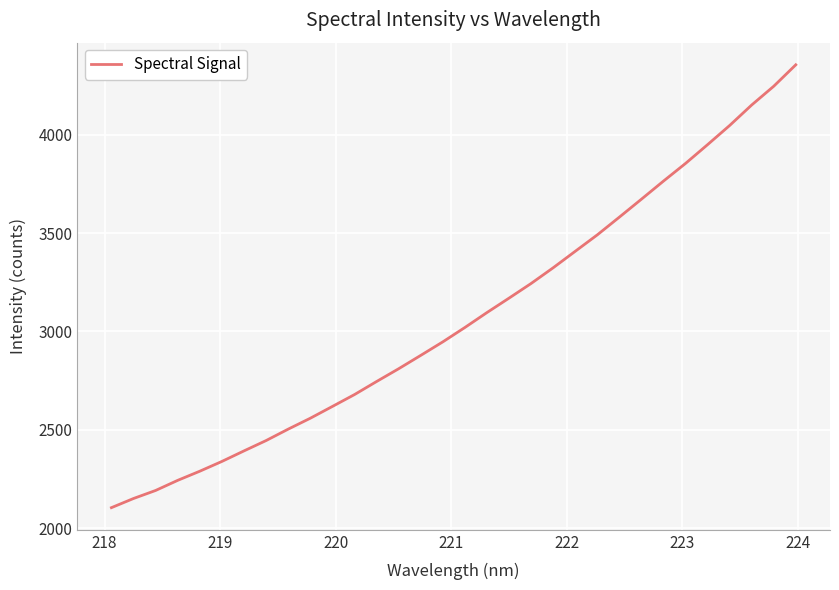

True or false: there are more than 2 points higher than both neighbors.

False